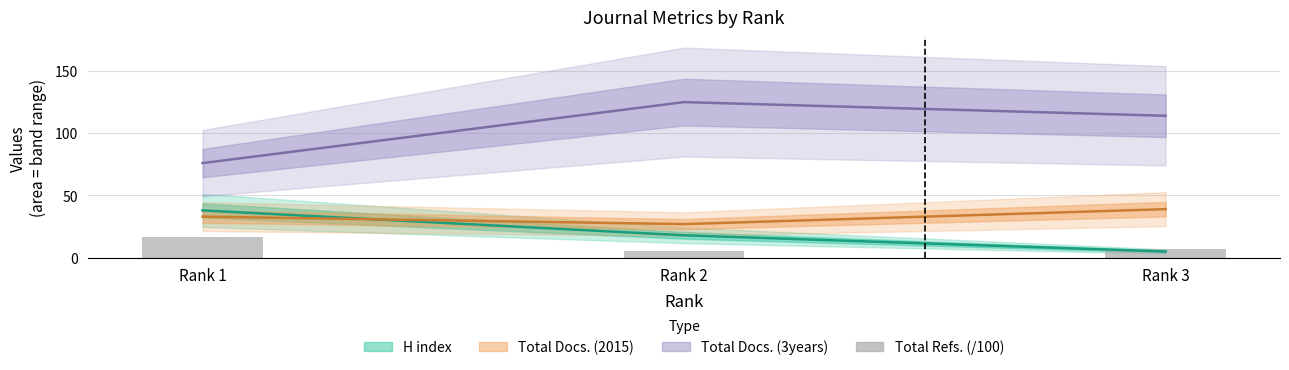

Where is the data nearest to the value 11?

Rank 3